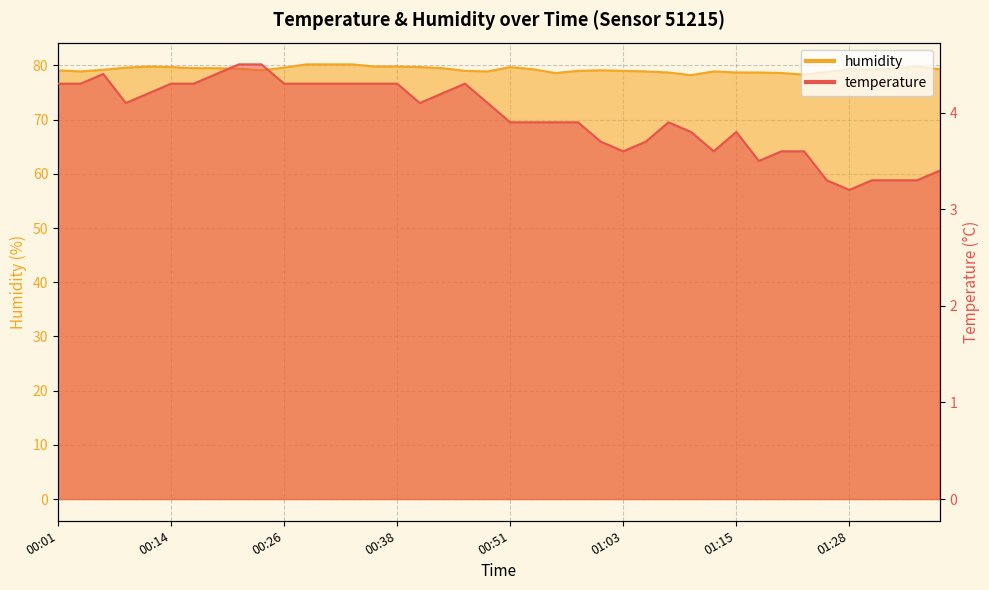

Reading left to right, transcribe all the data shown in this chart.

temperature: 00:01=4.3	00:03=4.3	00:06=4.4	00:09=4.1	00:11=4.2	00:14=4.3	00:16=4.3	00:19=4.4	00:21=4.5	00:23=4.5	00:26=4.3	00:29=4.3	00:31=4.3	00:34=4.3	00:36=4.3	00:38=4.3	00:41=4.1	00:43=4.2	00:46=4.3	00:48=4.1	00:51=3.9	00:53=3.9	00:56=3.9	00:58=3.9	01:01=3.7	01:03=3.6	01:05=3.7	01:08=3.9	01:11=3.8	01:13=3.6	01:15=3.8	01:18=3.5	01:21=3.6	01:23=3.6	01:26=3.3	01:28=3.2	01:30=3.3	01:33=3.3	01:36=3.3	01:38=3.4
humidity: 00:01=79.1	00:03=78.9	00:06=79.2	00:09=79.6	00:11=79.8	00:14=79.7	00:16=79.5	00:19=79.5	00:21=79.4	00:23=79.1	00:26=79.6	00:29=80.2	00:31=80.2	00:34=80.2	00:36=79.8	00:38=79.8	00:41=79.7	00:43=79.5	00:46=79.0	00:48=78.9	00:51=79.7	00:53=79.3	00:56=78.6	00:58=79.0	01:01=79.1	01:03=79.0	01:05=78.9	01:08=78.7	01:11=78.2	01:13=78.9	01:15=78.7	01:18=78.7	01:21=78.6	01:23=78.3	01:26=78.8	01:28=79.3	01:30=79.2	01:33=79.4	01:36=79.8	01:38=79.3